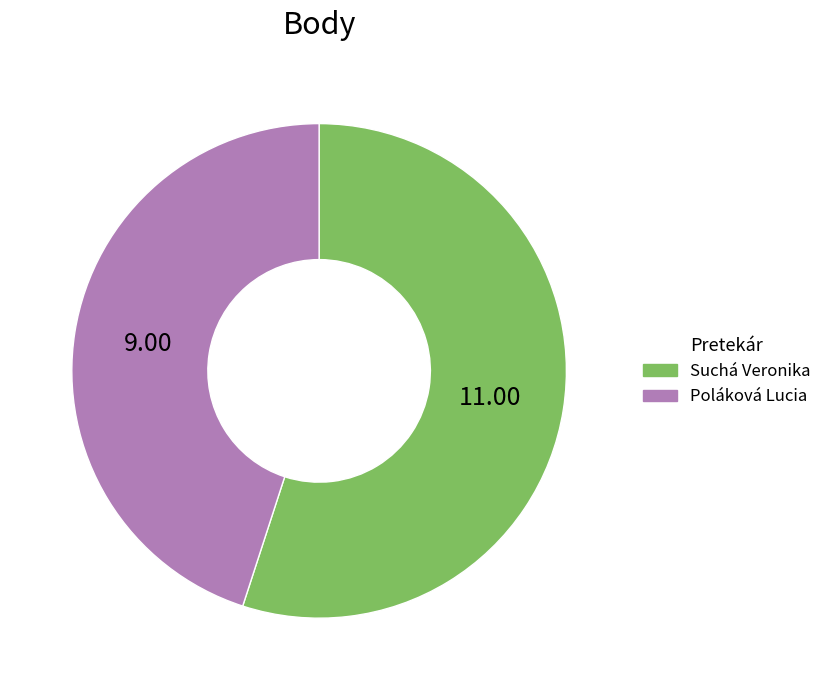

Approximately how many times larger is the value at Poláková Lucia compared to Suchá Veronika?

0.8